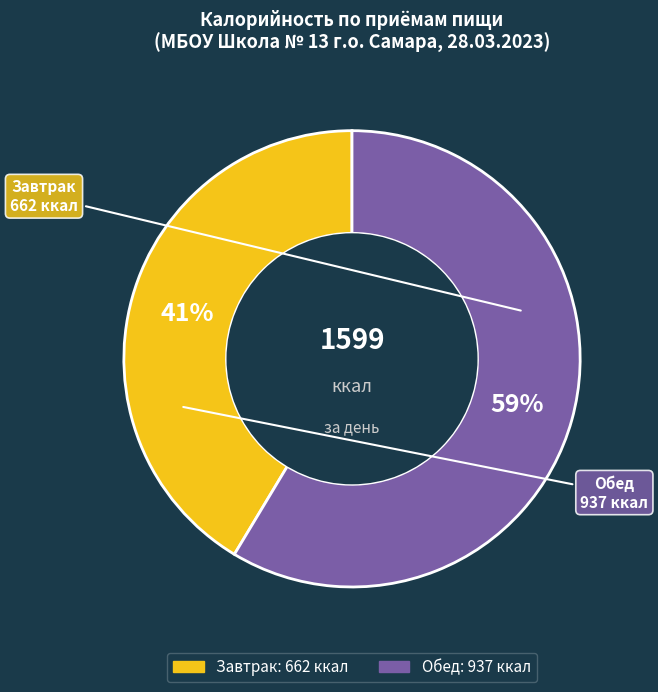

To the nearest percent, what percentage of the pie is Обед?

59%